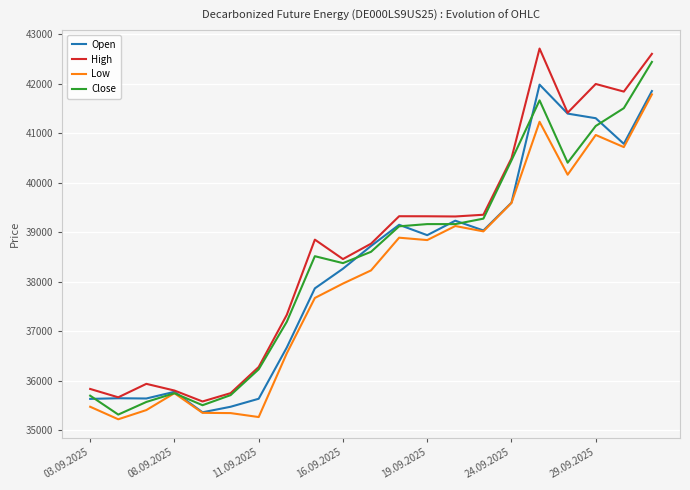

Rank the series by their average value, from highest to lowest.

High, Close, Open, Low